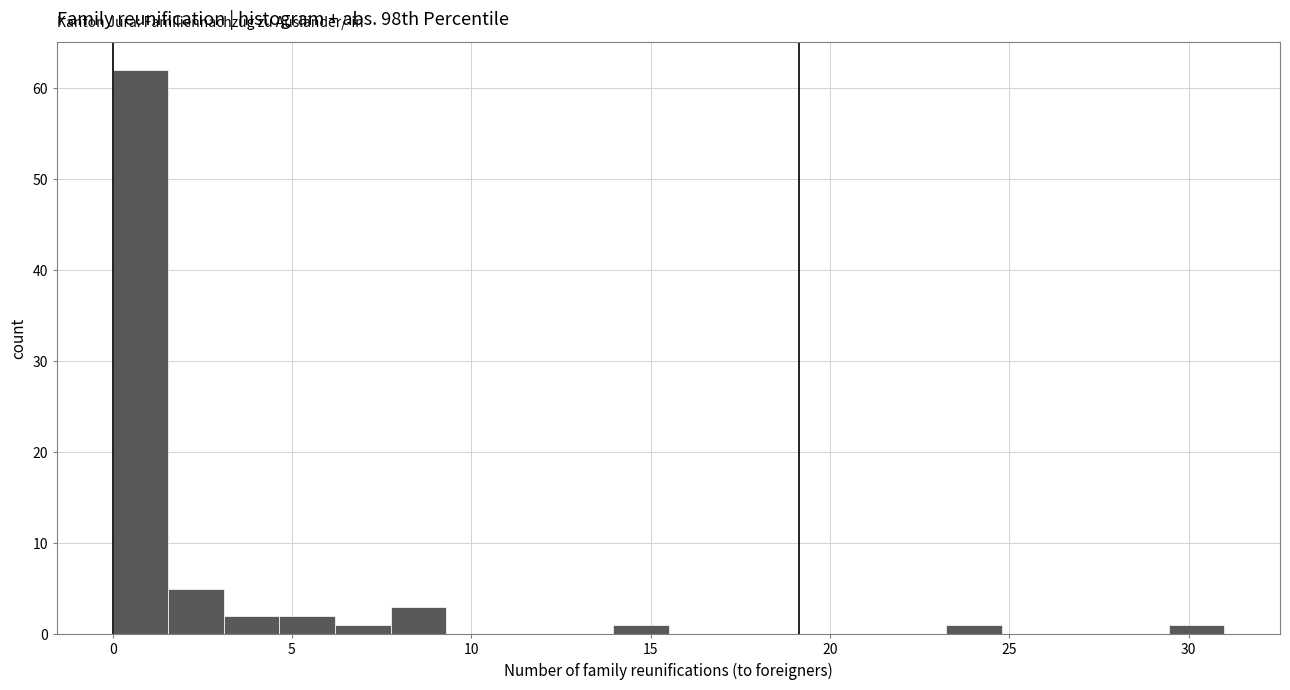

Around what value on the x-axis is the tallest bar? Give the approximate position of its centre, as read against the axis.

1.0